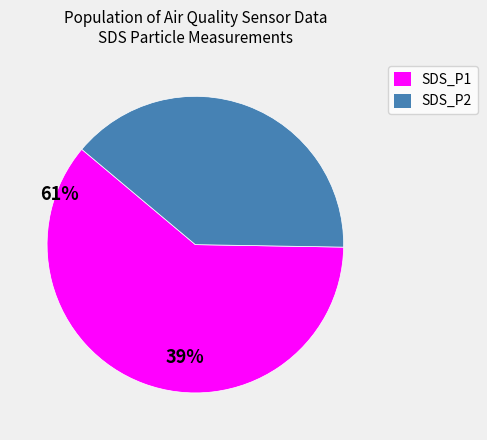

Is it true that SDS_P2 is 39% of the pie?

True